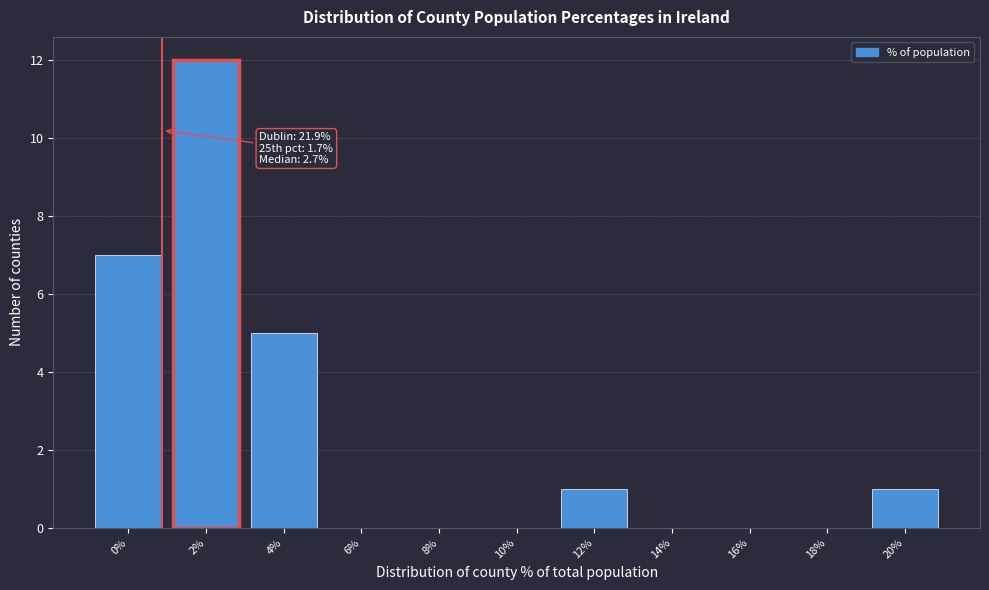

Reading left to right, what are all the values shown in this chart?

0%=7	2%=12	4%=5	6%=0	8%=0	10%=0	12%=1	14%=0	16%=0	18%=0	20%=1